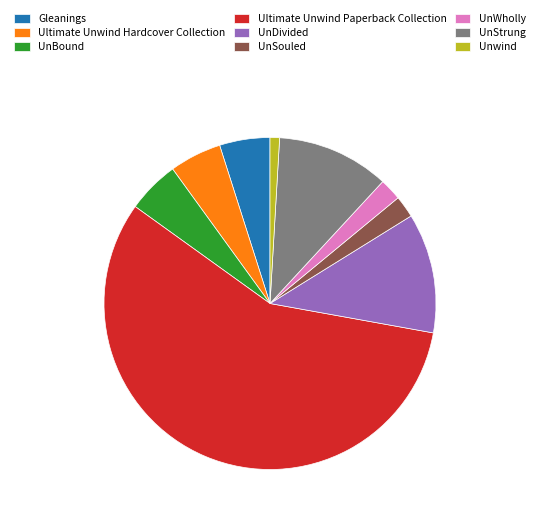

Is Ultimate Unwind Paperback Collection the majority of the pie?

Yes